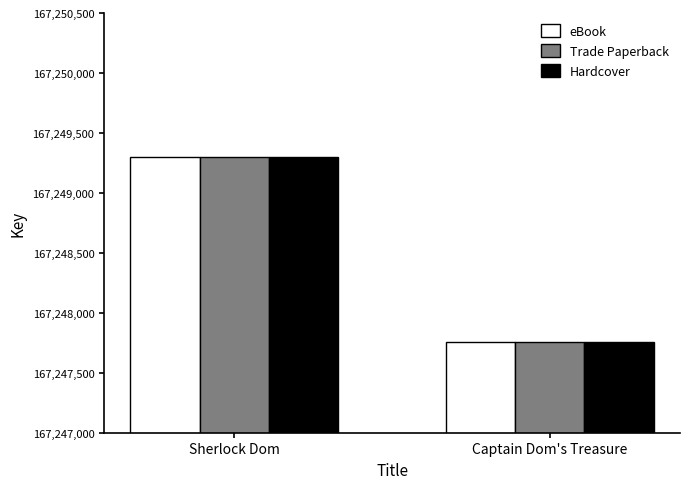

What is the value of the eBook bar at the 1st from the left?

167249301